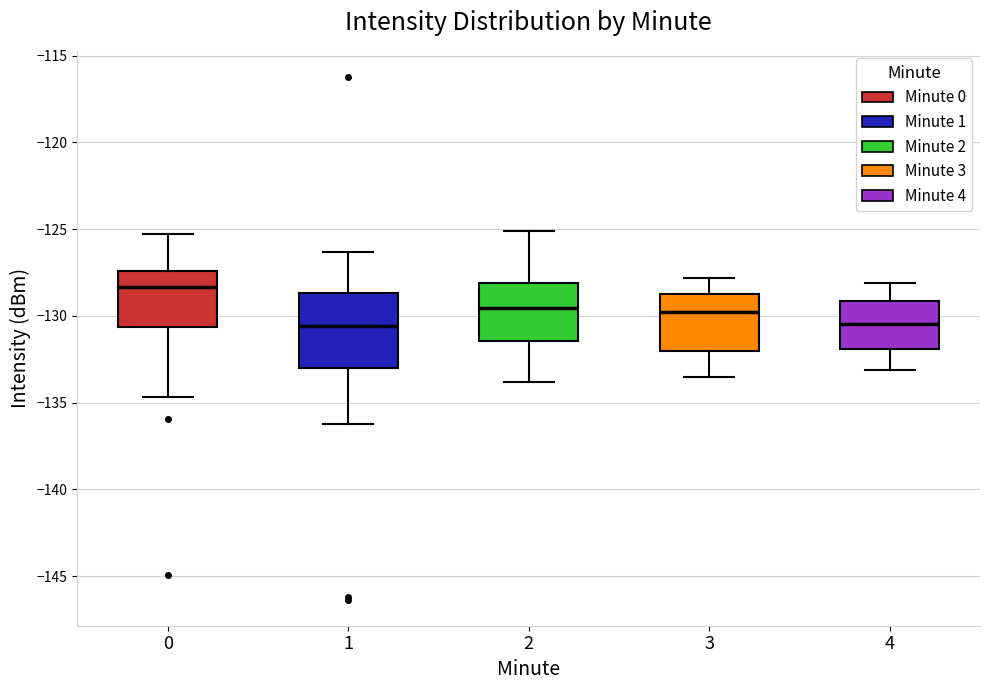

Where does the median line of the box at x = 3 sit on the y-axis? The values are not printed on the chart, so give them approximately, as read against the axis.

-129.5